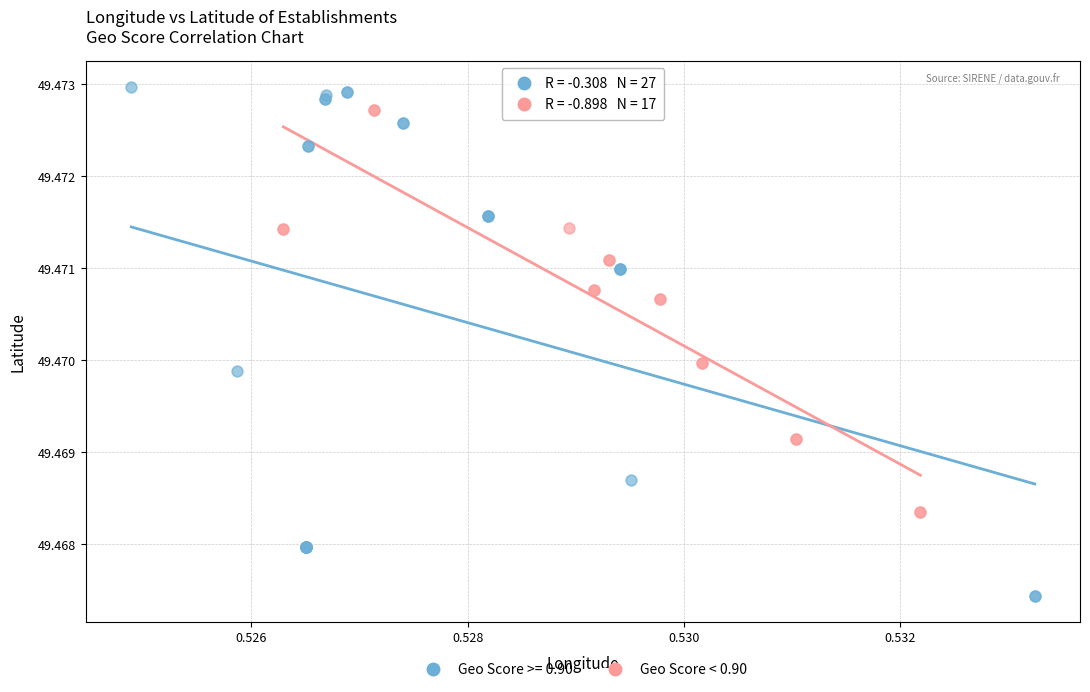

Which series has the widest spread of Y values?

Geo Score >= 0.90